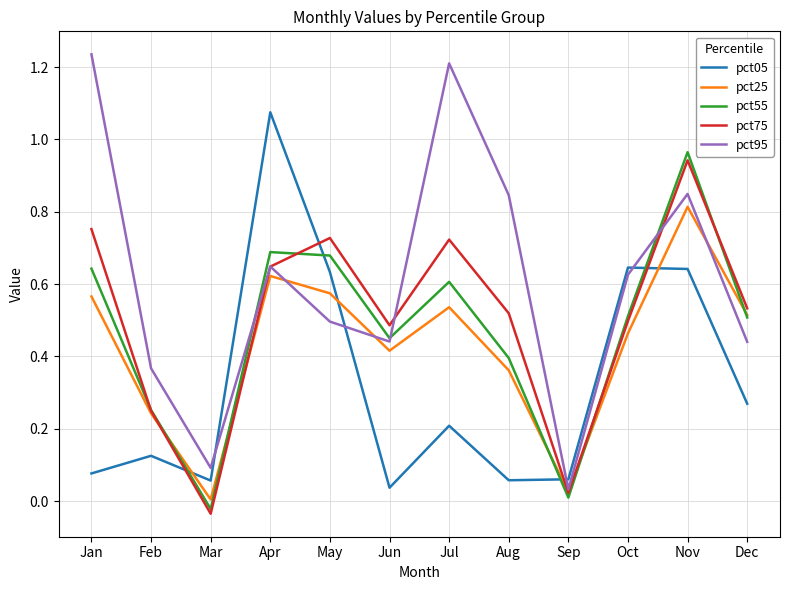

Which series has the largest range (max minus min)?

pct95